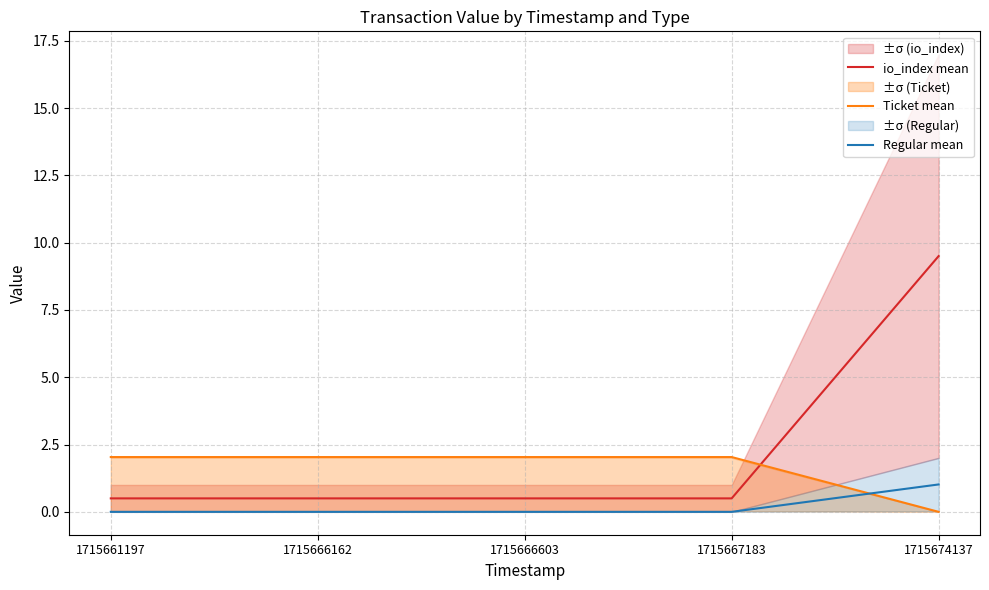

Reading left to right, transcribe all the data shown in this chart.

io_index mean: 1715661197=0.5	1715666162=0.5	1715666603=0.5	1715667183=0.5	1715674137=9.5
Ticket mean: 1715661197=2.0	1715666162=2.0	1715666603=2.0	1715667183=2.0	1715674137=0.0
Regular mean: 1715661197=0.0	1715666162=0.0	1715666603=0.0	1715667183=0.0	1715674137=1.0